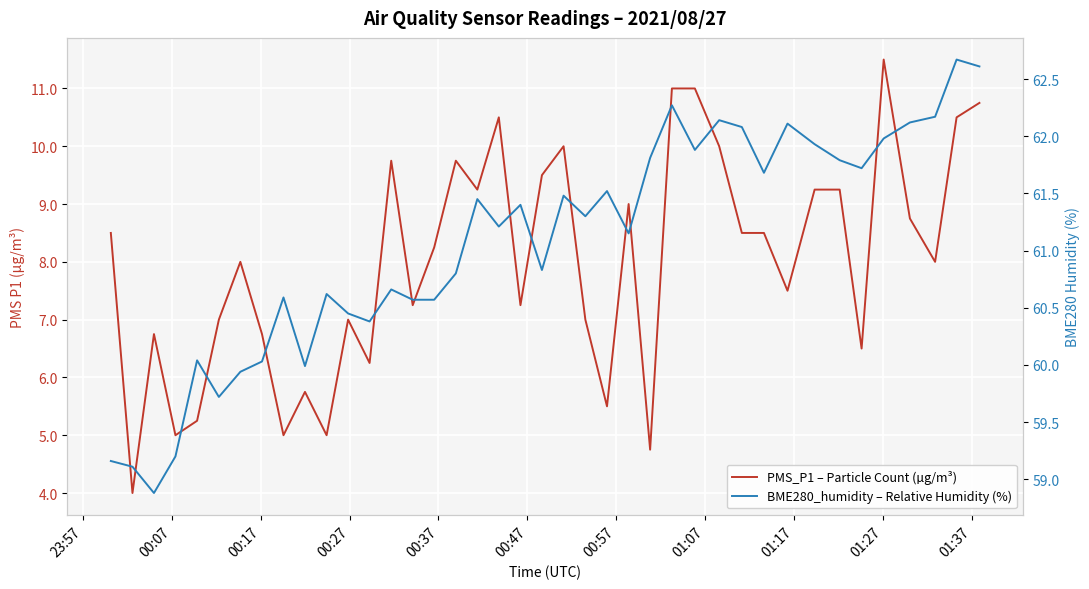

Reading right to left, extract all data points from this chart.

PMS_P1 – Particle Count (µg/m³): 10.8	10.5	8.0	8.8	11.5	6.5	9.2	9.2	7.5	8.5	8.5	10.0	11.0	11.0	4.8	9.0	5.5	7.0	10.0	9.5	7.2	10.5	9.2	9.8	8.2	7.2	9.8	6.2	7.0	5.0	5.8	5.0	6.8	8.0	7.0	5.2	5.0	6.8	4.0	8.5
BME280_humidity – Relative Humidity (%): 62.6	62.7	62.2	62.1	62.0	61.7	61.8	61.9	62.1	61.7	62.1	62.1	61.9	62.3	61.8	61.1	61.5	61.3	61.5	60.8	61.4	61.2	61.5	60.8	60.6	60.6	60.7	60.4	60.5	60.6	60.0	60.6	60.0	59.9	59.7	60.0	59.2	58.9	59.1	59.2